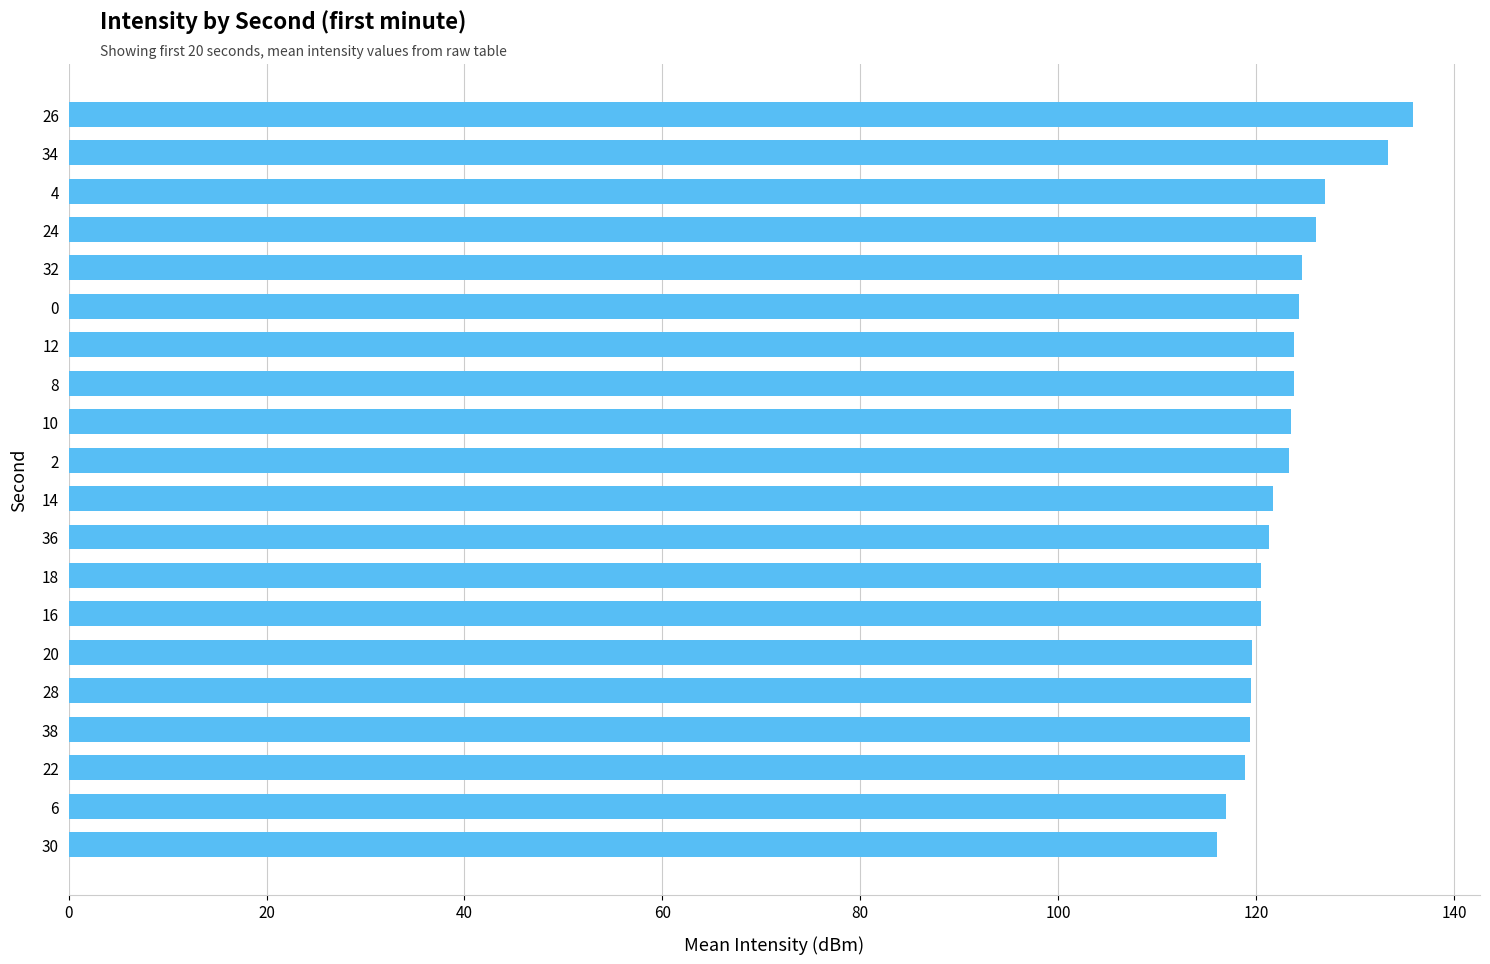

What is the minimum value shown in the chart?

116.1